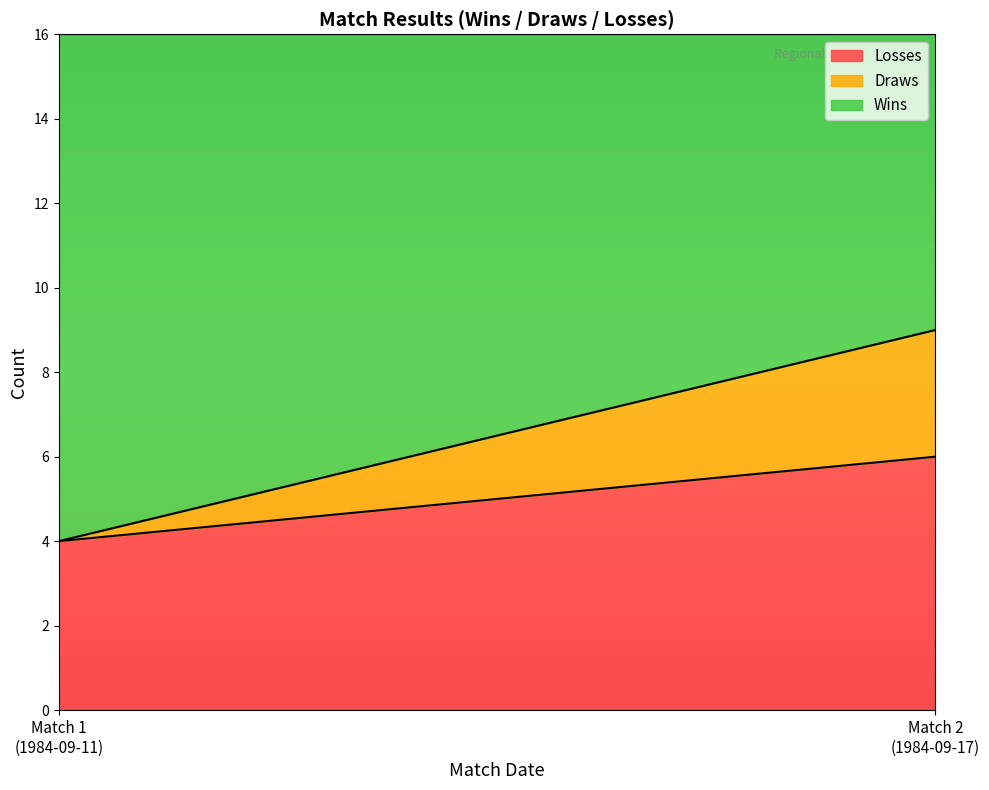

The value of Losses at 15 is 2. True or false?

False